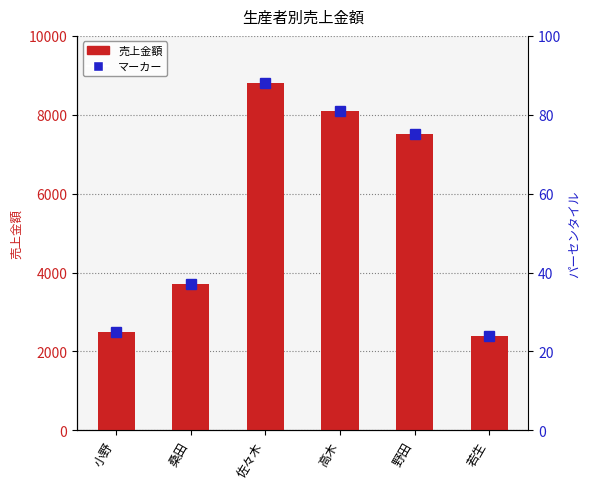

What is the ratio of the value at 桑田 to the value at 野田?

0.5